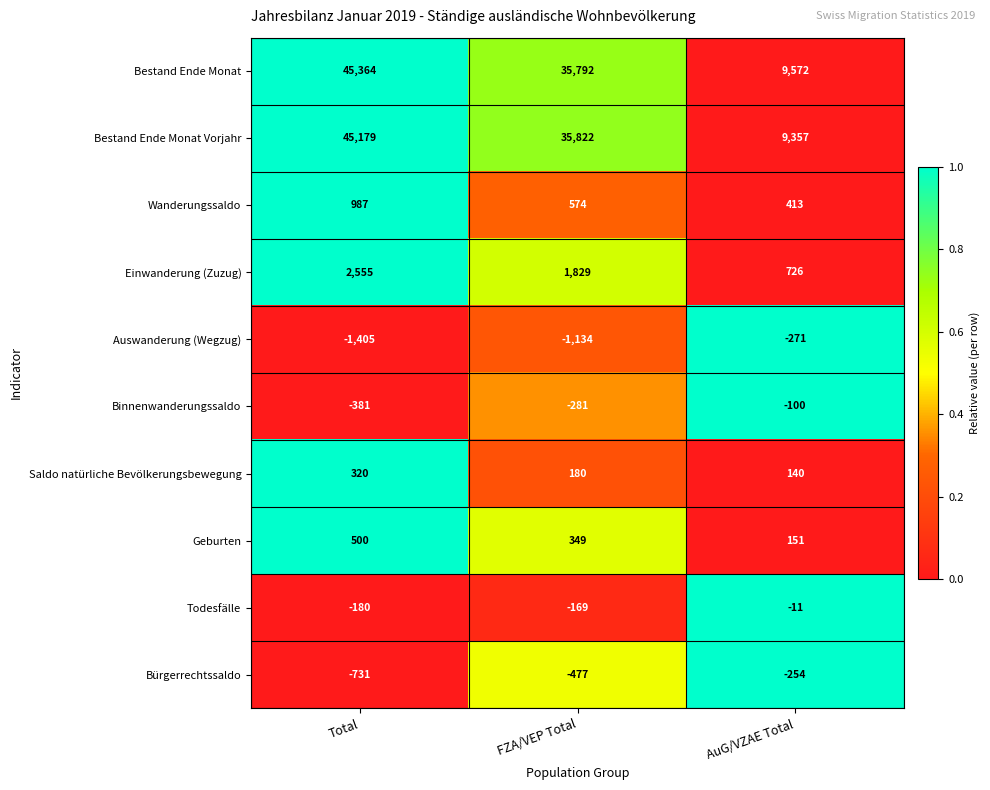

The Wanderungssaldo series shows 639 at AuG/VZAE Total. True or false?

False